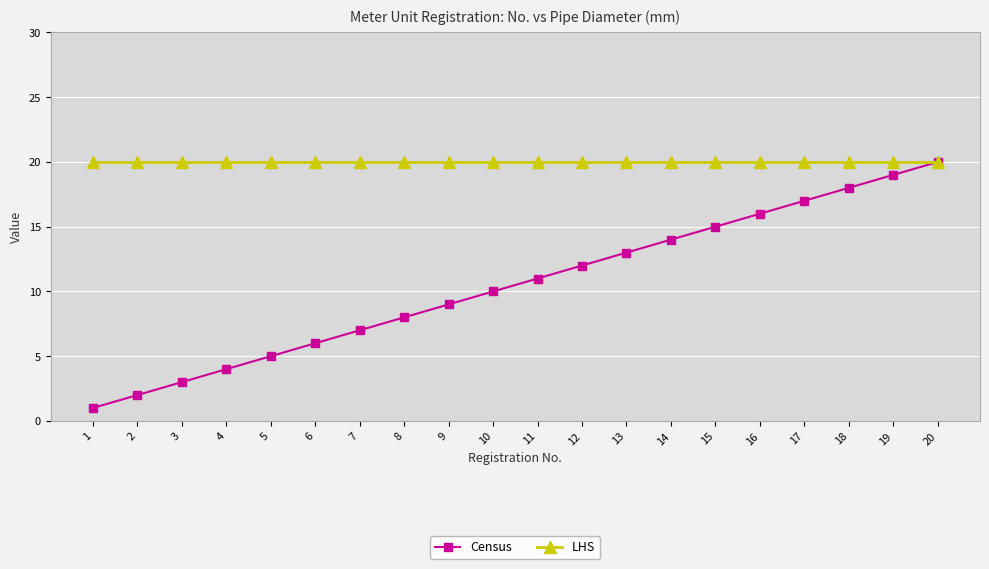

Reading left to right, list all the values displayed in this chart.

Census: 1=1	2=2	3=3	4=4	5=5	6=6	7=7	8=8	9=9	10=10	11=11	12=12	13=13	14=14	15=15	16=16	17=17	18=18	19=19	20=20
LHS: 1=20	2=20	3=20	4=20	5=20	6=20	7=20	8=20	9=20	10=20	11=20	12=20	13=20	14=20	15=20	16=20	17=20	18=20	19=20	20=20